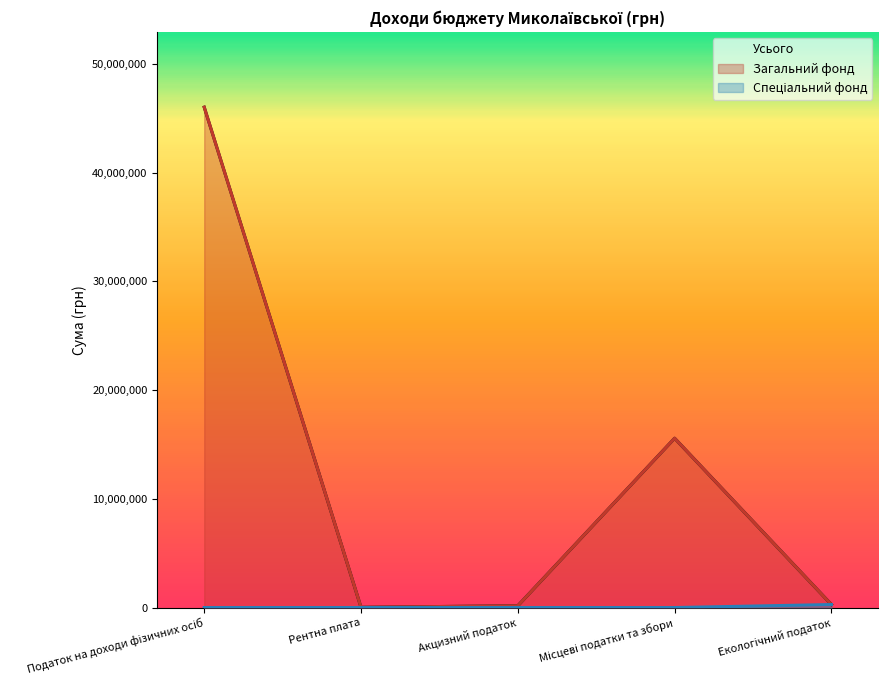

Where does the Загальний фонд series first go above 275430?

Податок на доходи фізичних осіб